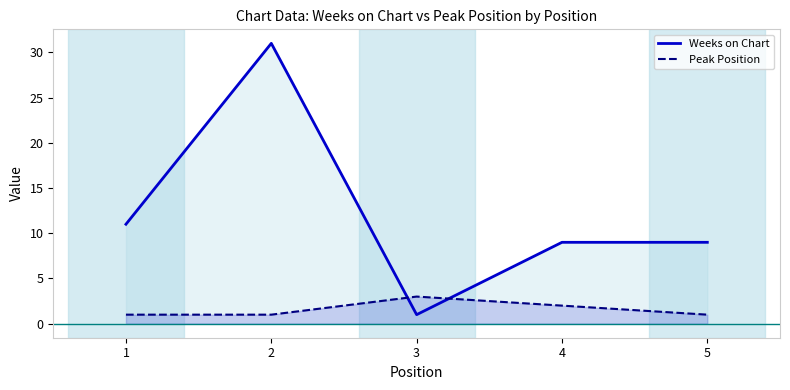

Reading left to right, extract all data points from this chart.

Weeks on Chart: 11	31	1	9	9
Peak Position: 1	1	3	2	1